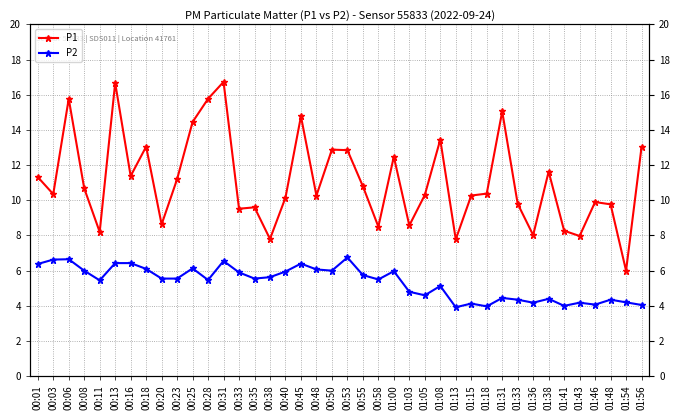

Which category has the highest value in the P1 series?

00:31